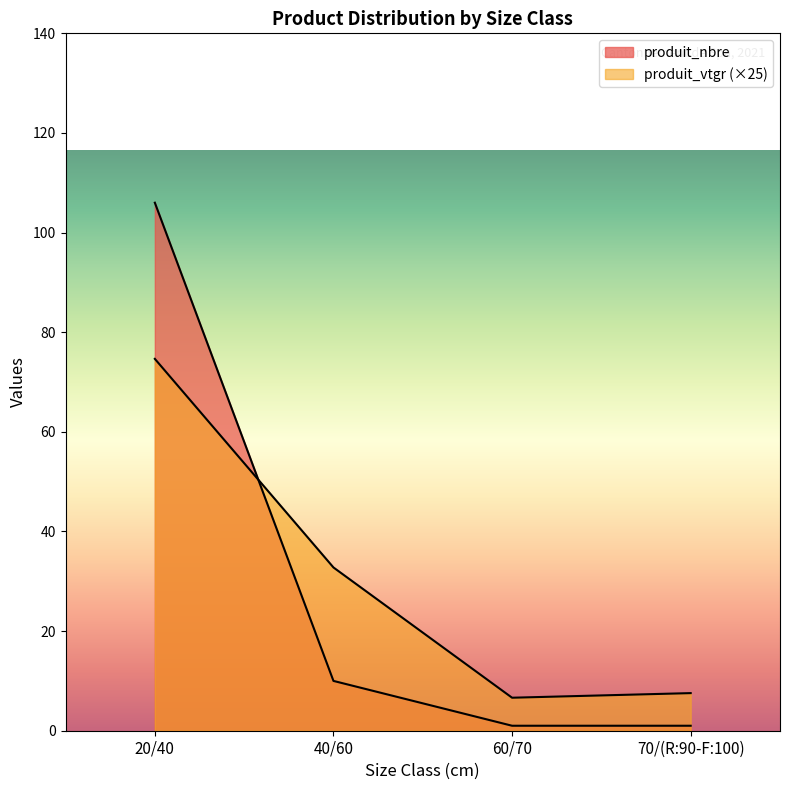

At which category is the sum across all series the highest?

20/40